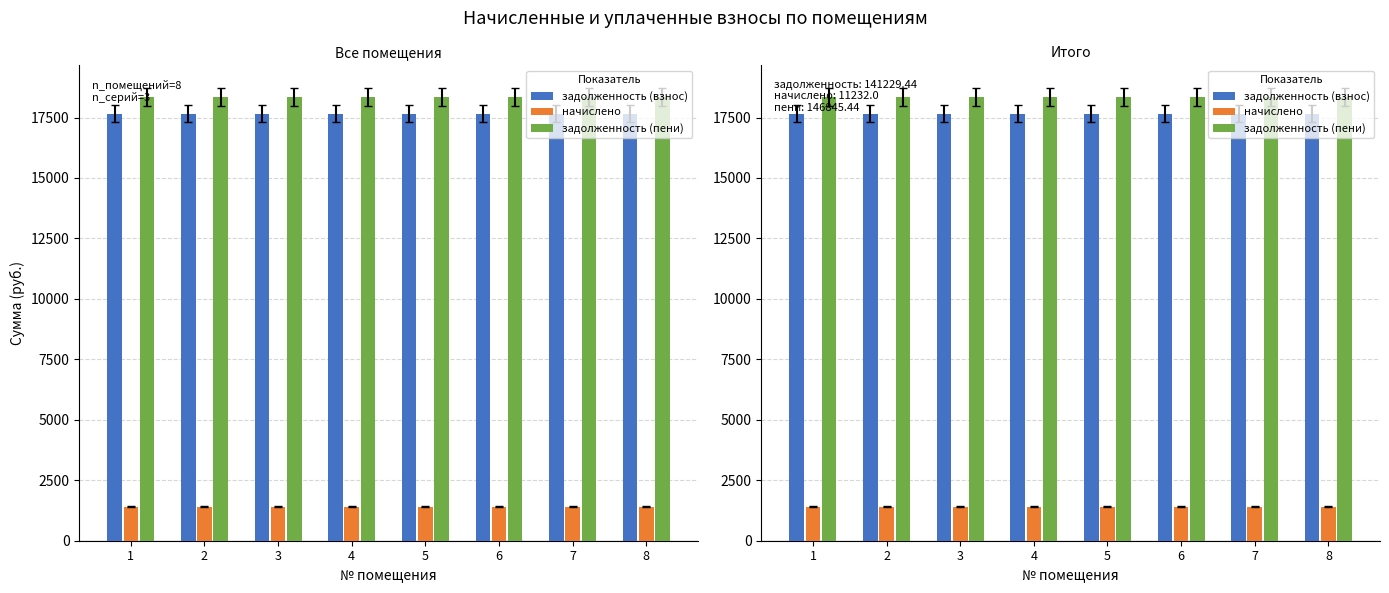

Which series has the widest spread of Y values?

задолженность (взнос)